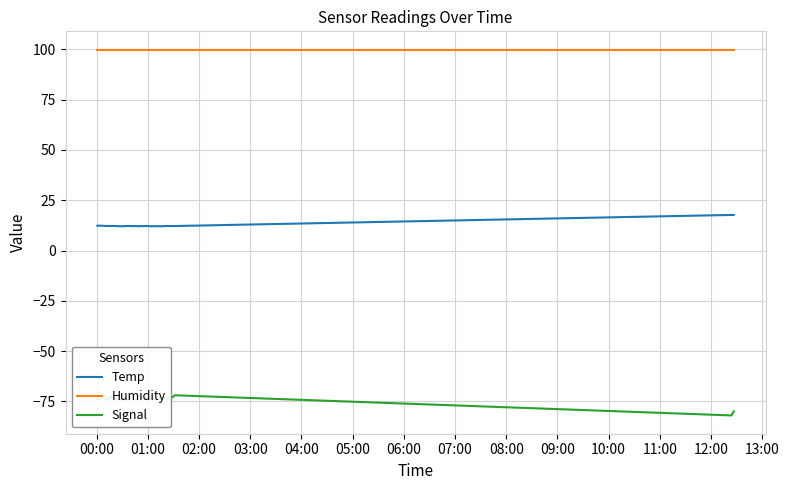

What is the lowest value of the Humidity series?

99.9